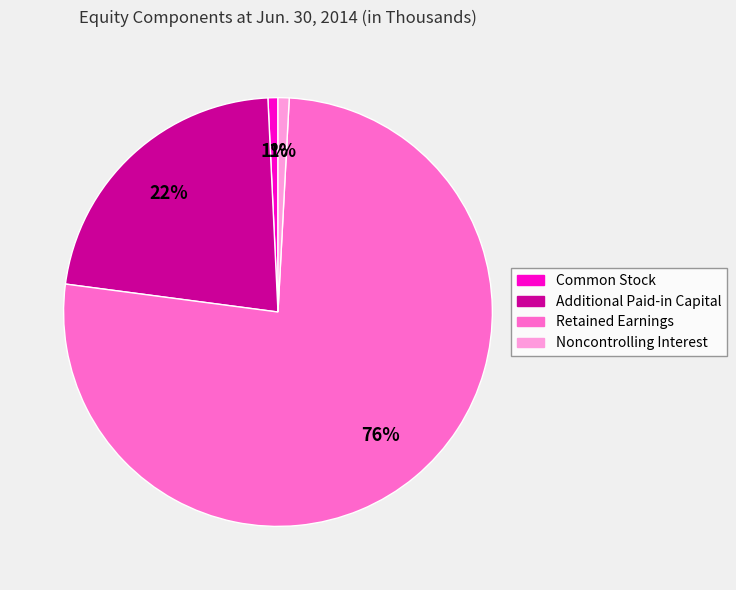

To the nearest percent, what is the average slice percentage?

25%